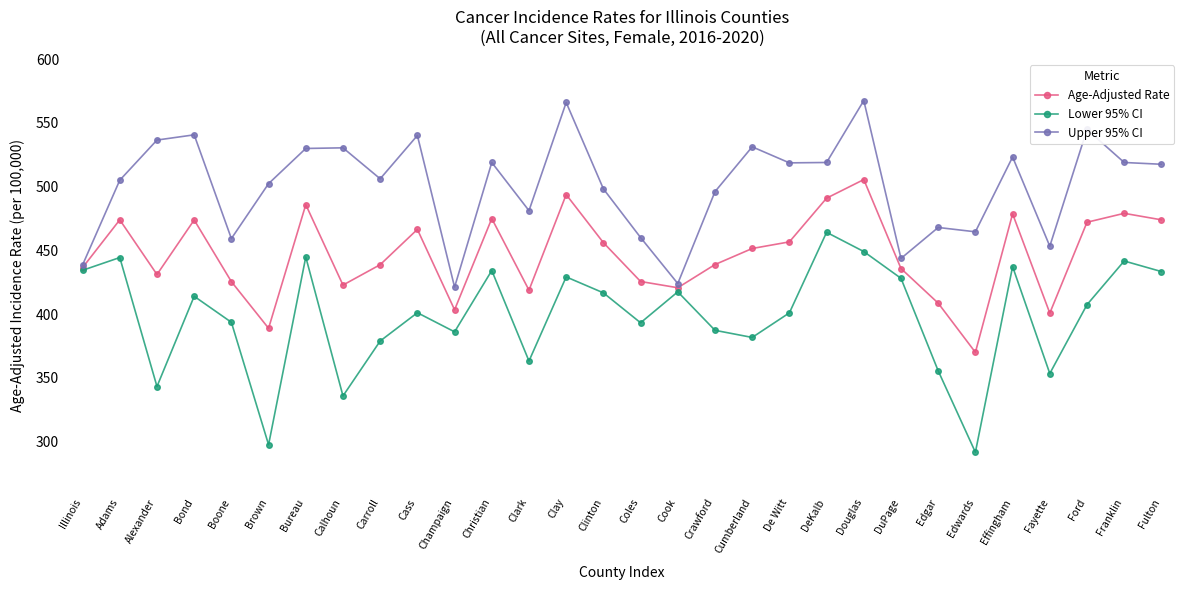

What is the minimum value shown in the chart?

291.6